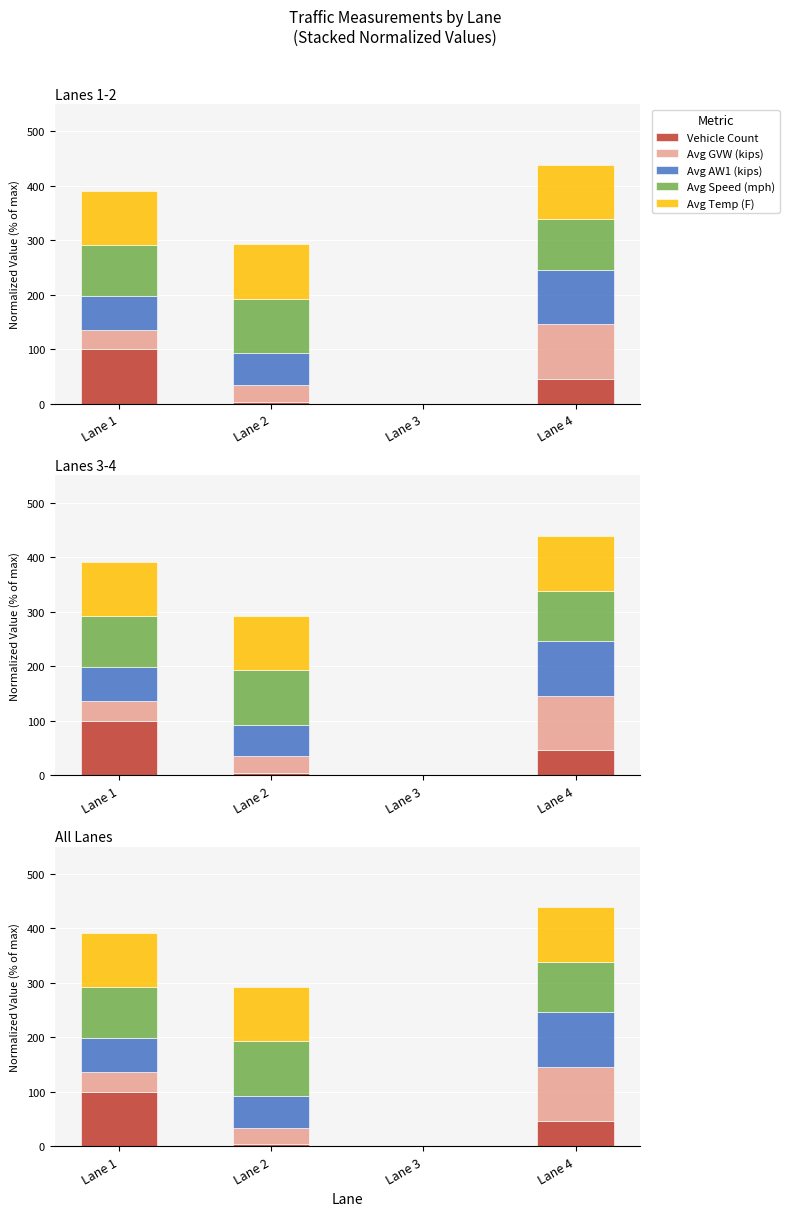

Rank the series at Lane 2 from lowest to highest value.

Vehicle Count, Avg GVW (kips), Avg AW1 (kips), Avg Speed (mph), Avg Temp (F)